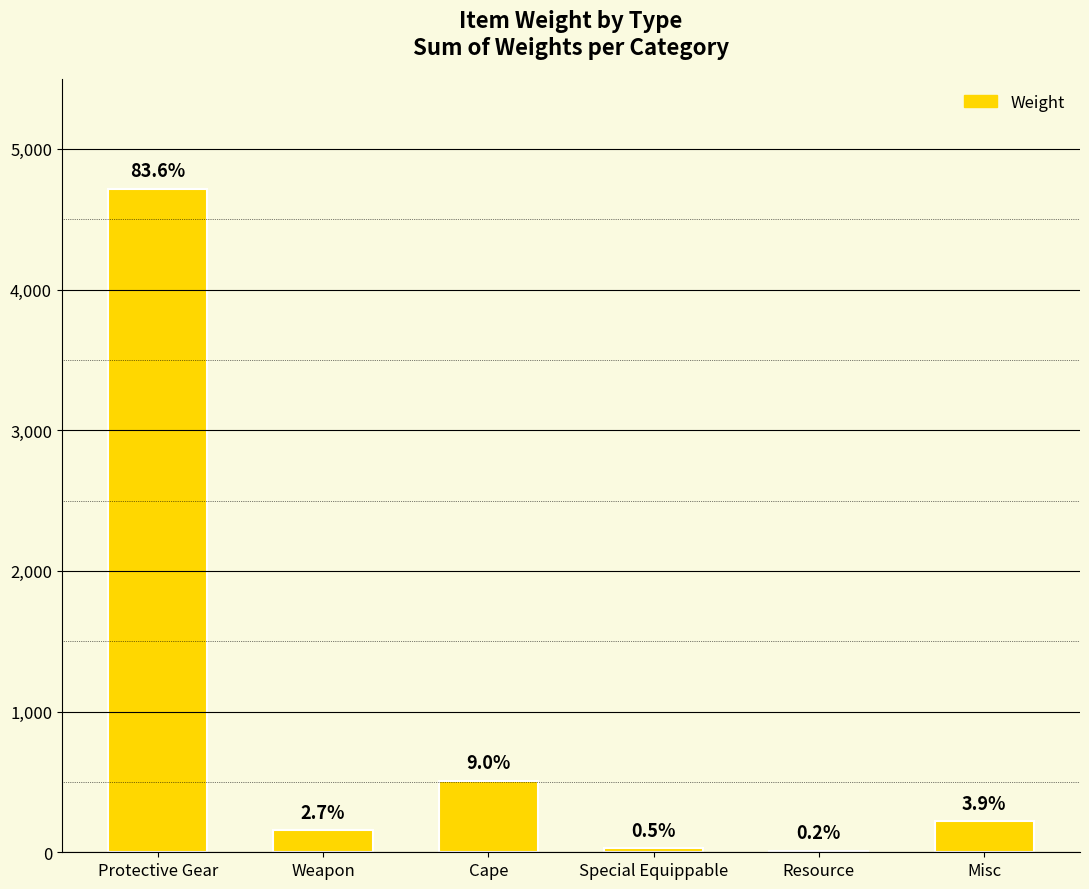

What position from the right is Resource?

2